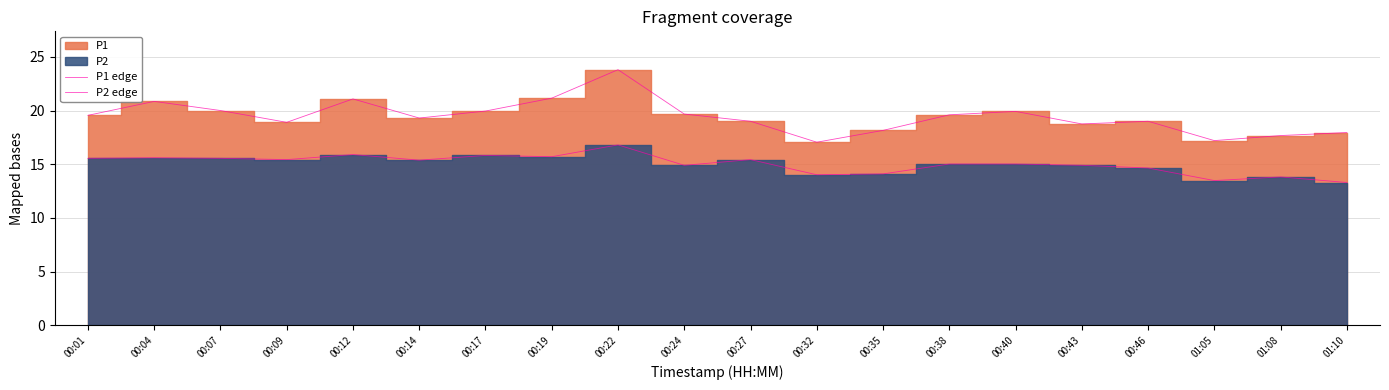

Does the chart display data point markers on the line(s)?

No